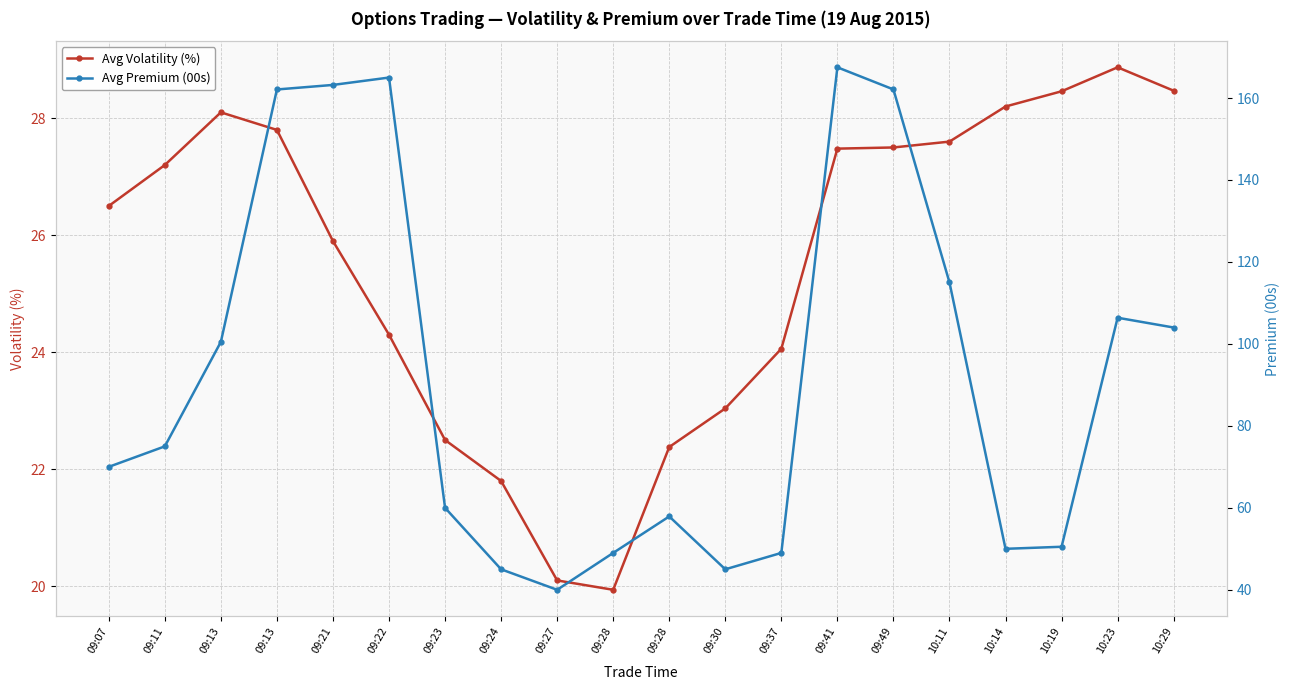

What is the sum of the Avg Premium (00s) values at 09:23 and 09:11?

135.0